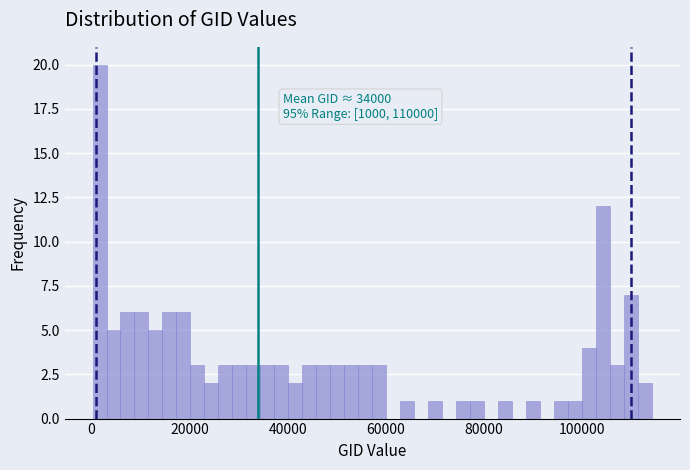

Around what value on the x-axis is the tallest bar? Give the approximate position of its centre, as read against the axis.

2000